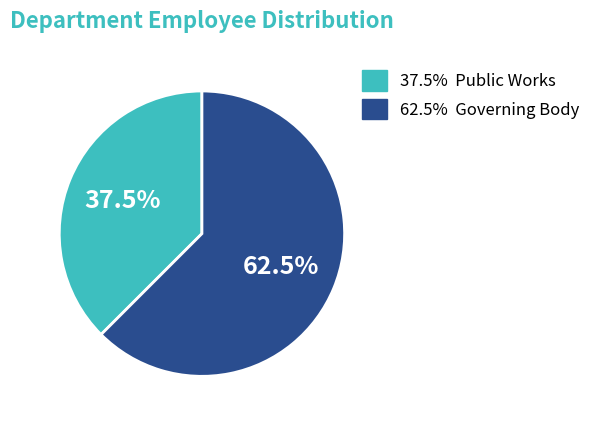

What is the ratio of the value at 62.5% Governing Body to the value at 37.5% Public Works?

1.7